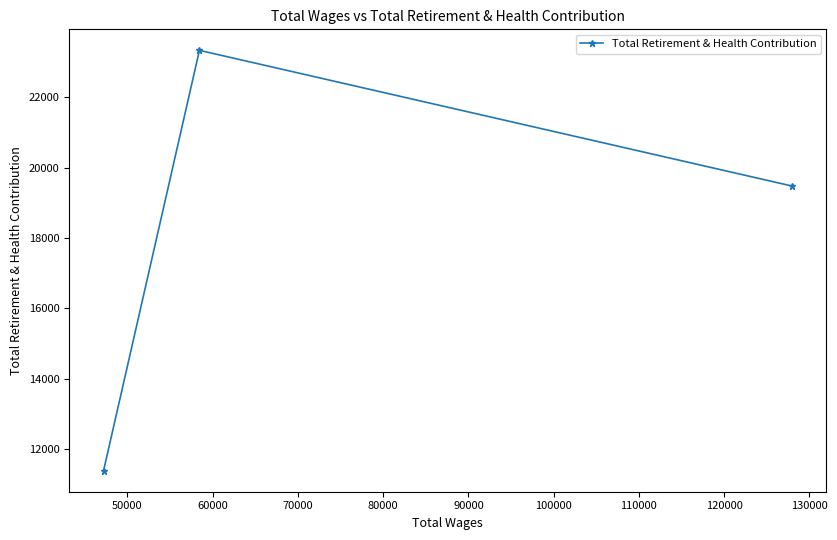

Does the chart display data point markers on the line(s)?

Yes